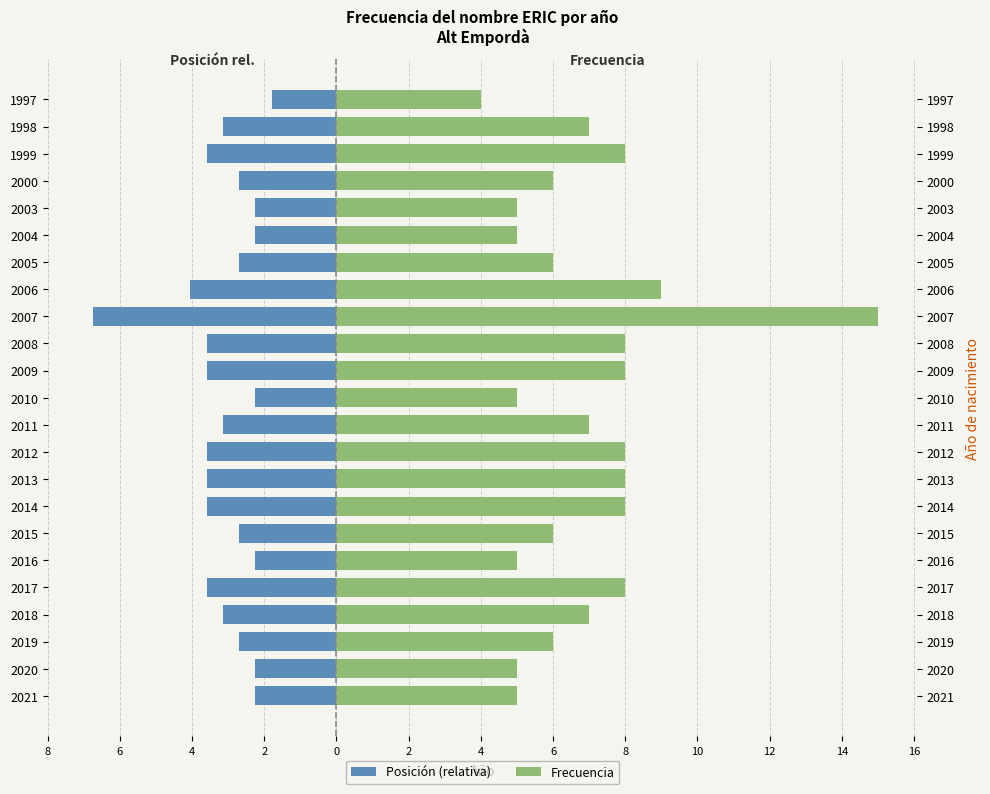

What is the greatest value displayed?

15.0